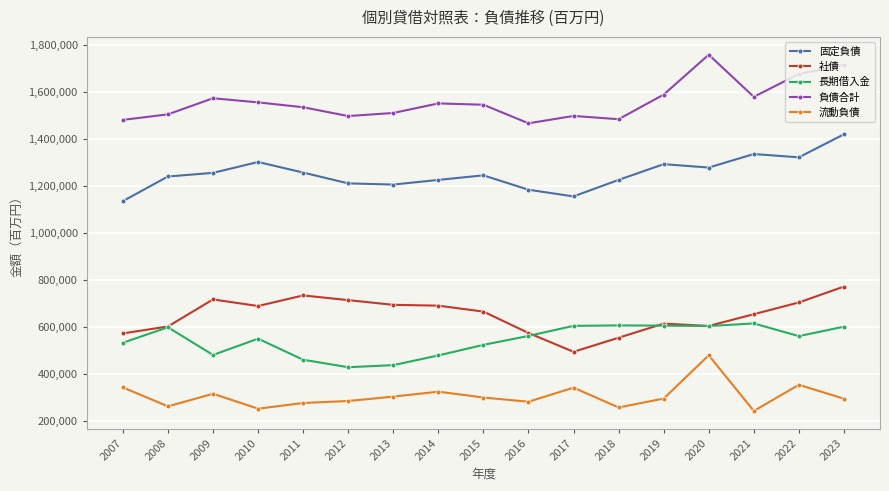

True or false: 社債 and 流動負債 cross at least once.

False